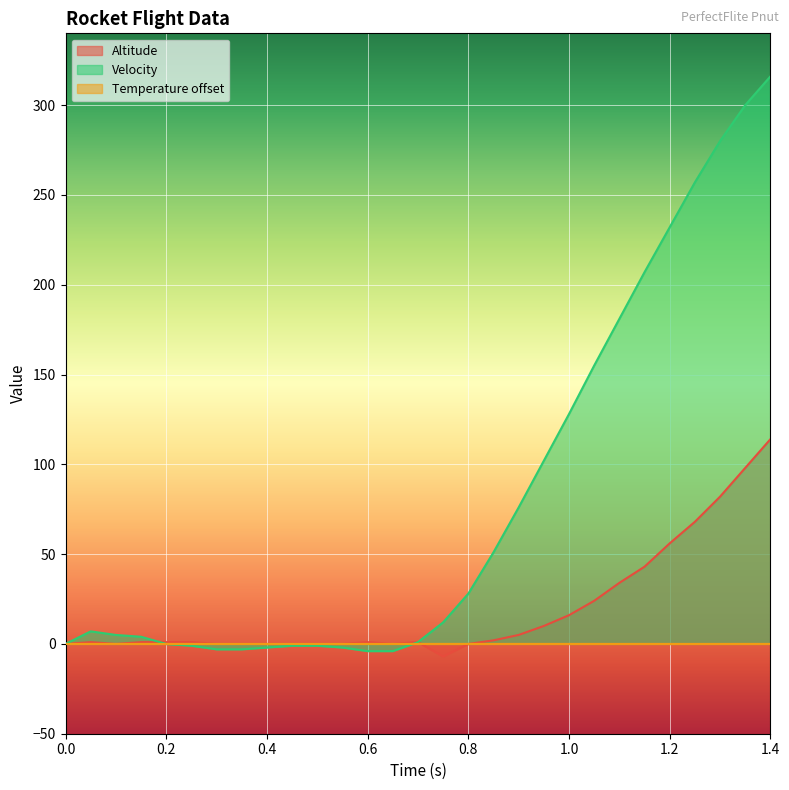

How many positive values does the Temperature series have?

10